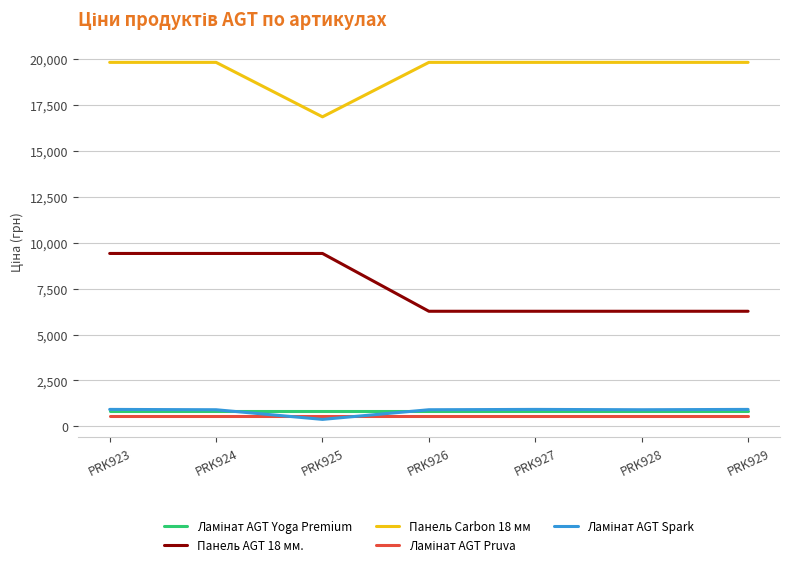

At which category does Панель Carbon 18 мм reach its first local valley?

PRK925